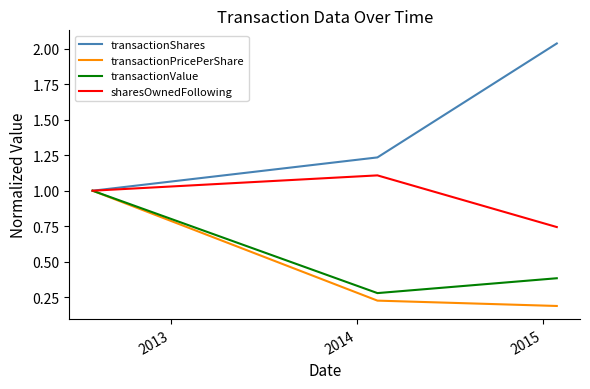

Which series has the largest range (max minus min)?

transactionShares